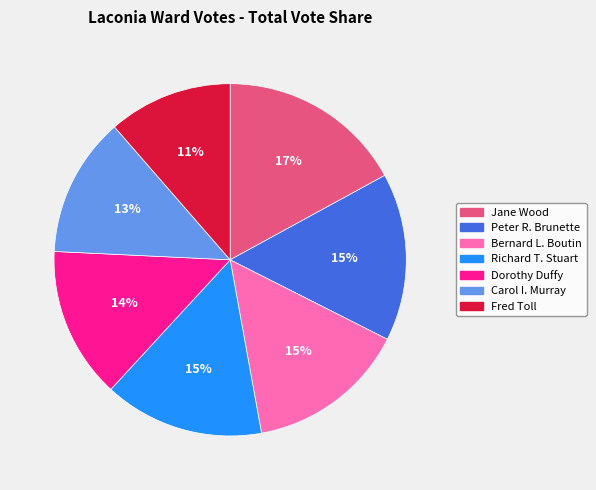

To the nearest percent, what percentage of the pie is Jane Wood?

17%